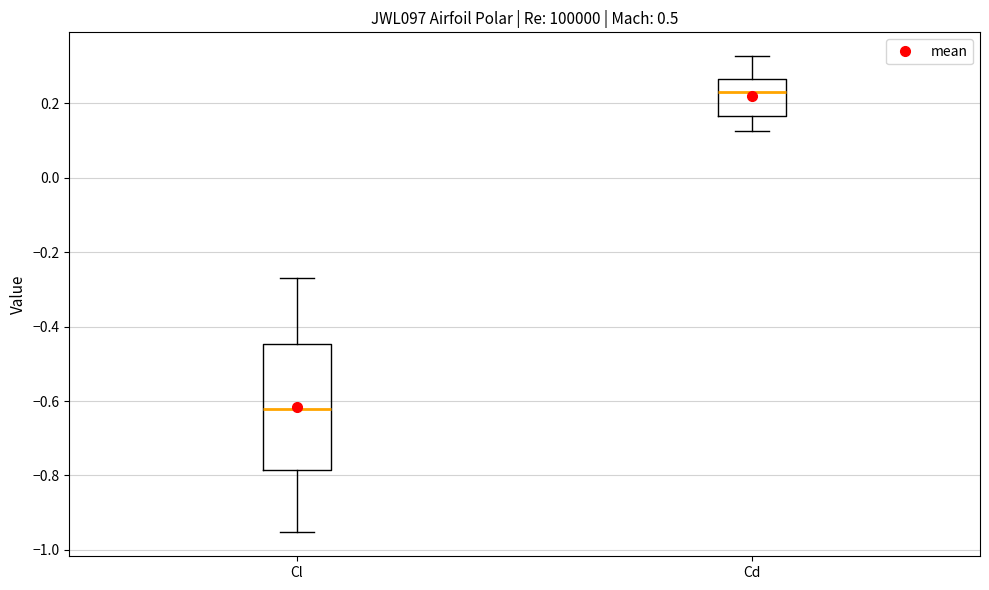

Which box's median line is the lowest?

Cl